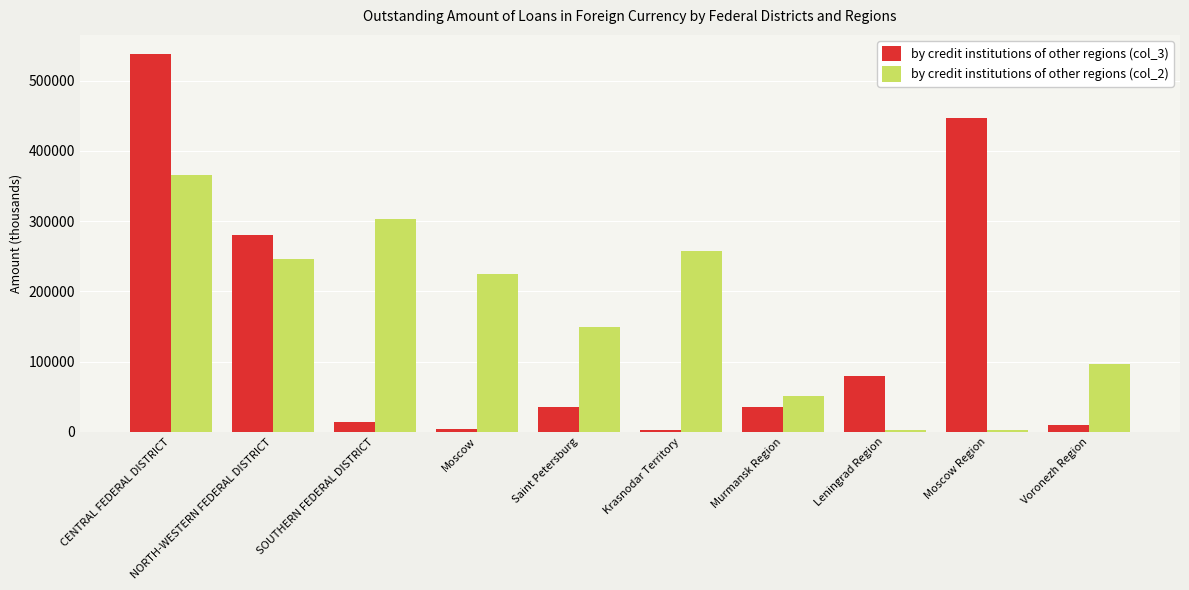

What is the label of the 4th bar from the left?

Moscow